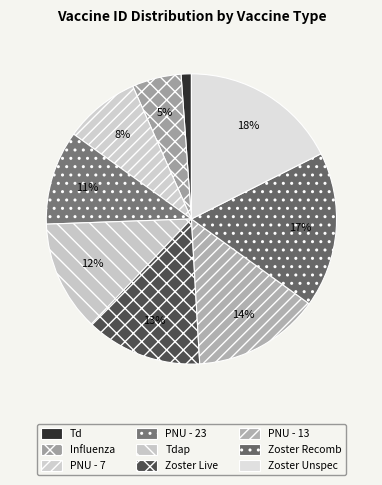

To the nearest percent, what percentage of the pie is PNU - 13?

14%